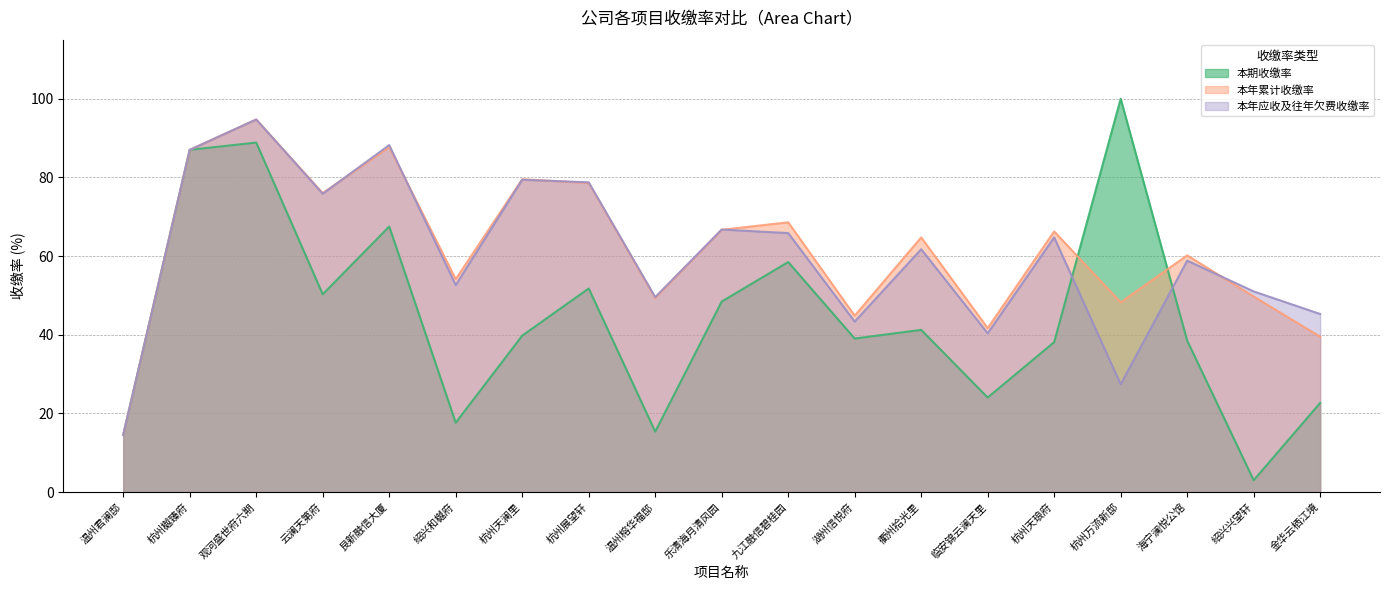

True or false: 本年累计收缴率 has more than 1 points higher than both neighbors.

True